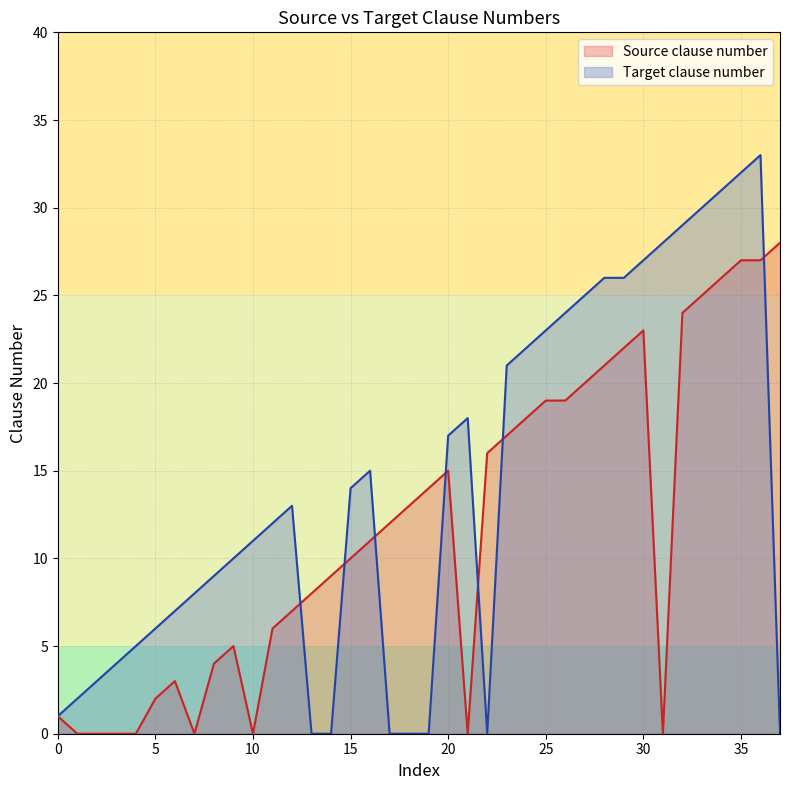

True or false: Source clause number and Target clause number cross at least once.

True